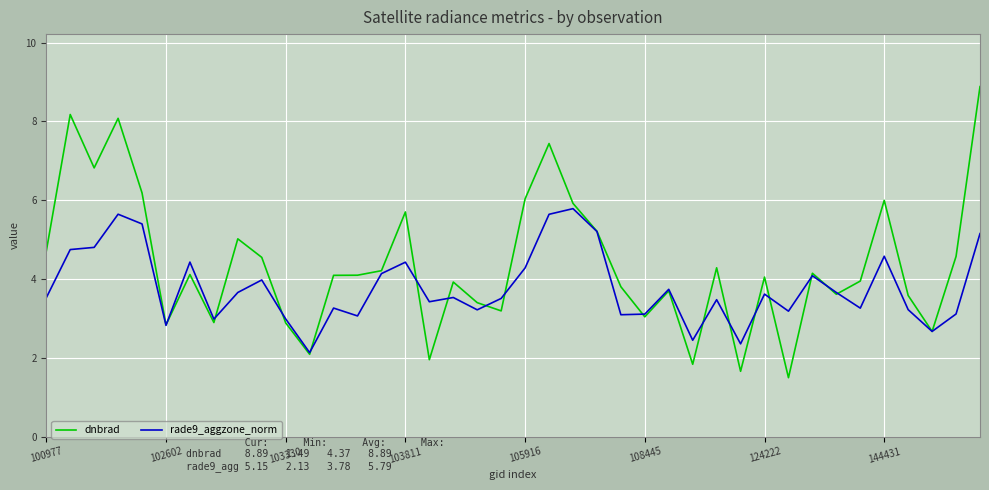

List the series in order of their peak value, lowest first.

rade9_aggzone_norm, dnbrad